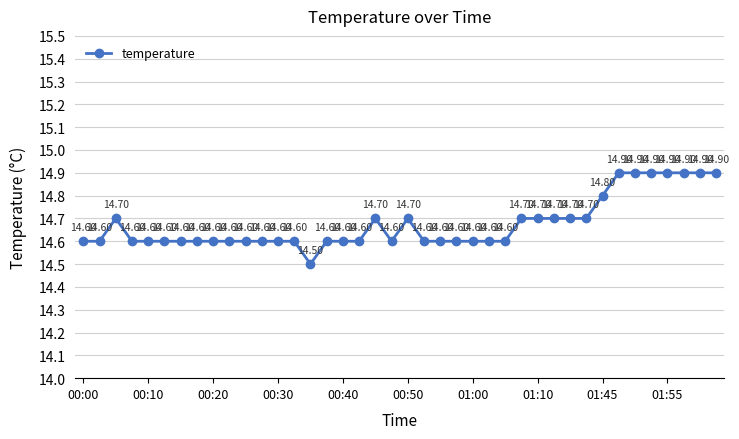

True or false: there are more than 1 points higher than both neighbors.

True